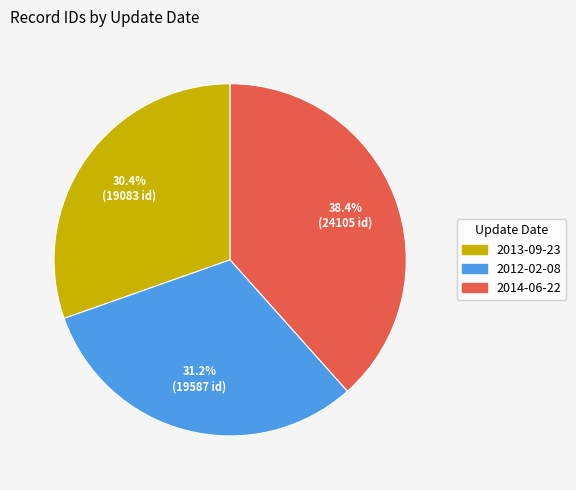

Combined, what portion of the pie is 2013-09-23 and 2014-06-22?

68.8%